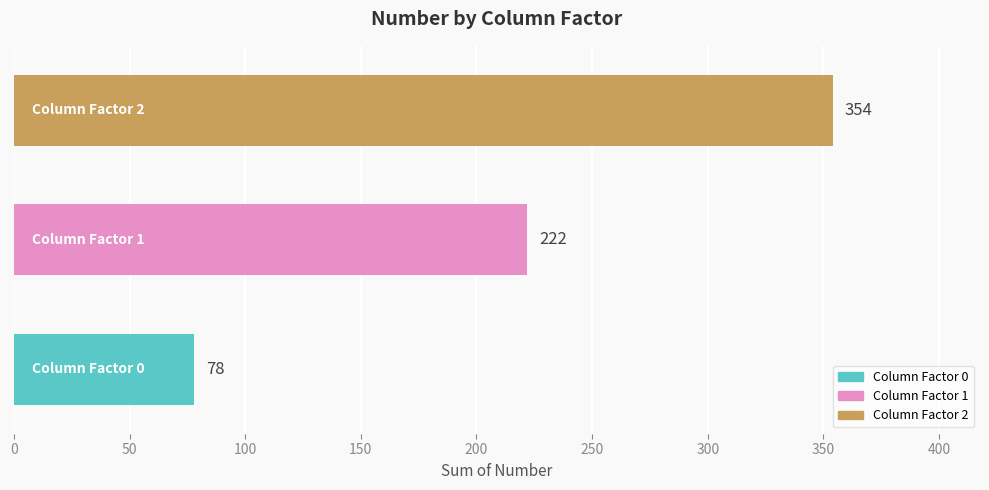

What is the maximum value shown in the chart?

354